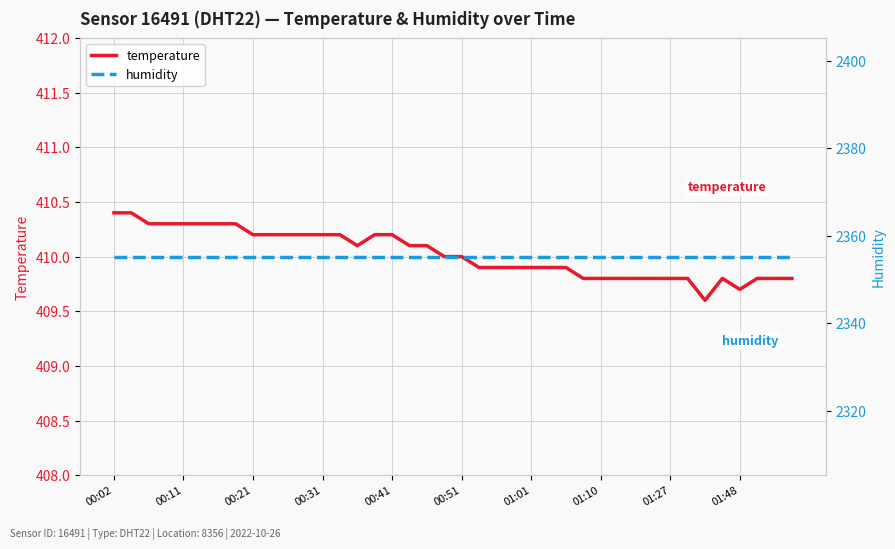

List the series in order of their overall mean, lowest first.

temperature, humidity